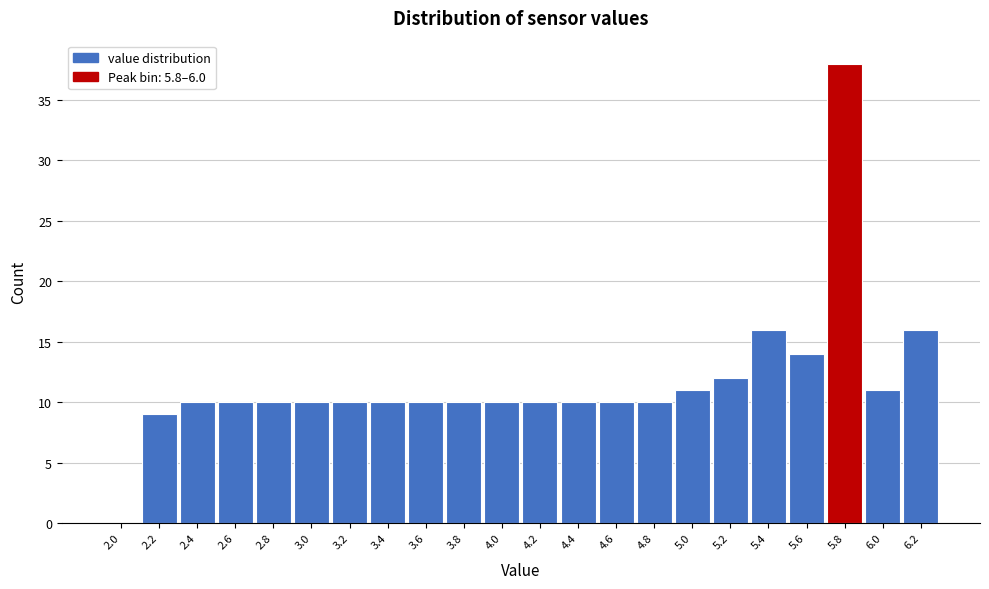

Reading left to right, extract all data points from this chart.

2.0=0	2.2=9	2.4=10	2.6=10	2.8=10	3.0=10	3.2=10	3.4=10	3.6=10	3.8=10	4.0=10	4.2=10	4.4=10	4.6=10	4.8=10	5.0=11	5.2=12	5.4=16	5.6=14	5.8=38	6.0=11	6.2=16